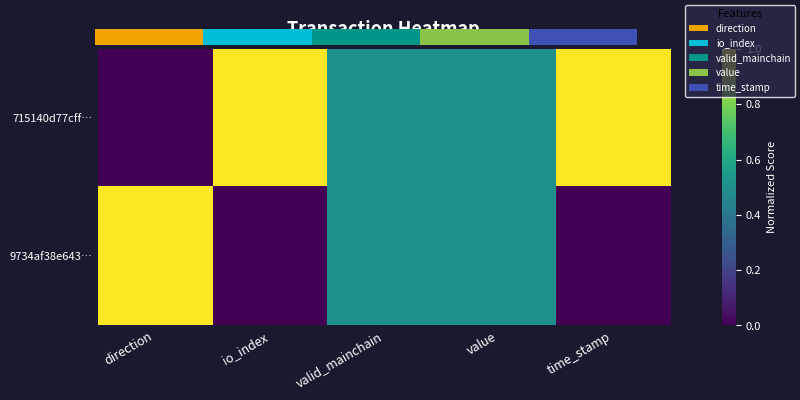

Rank the series at valid_mainchain from highest to lowest value.

715140d77cff…, 9734af38e643…